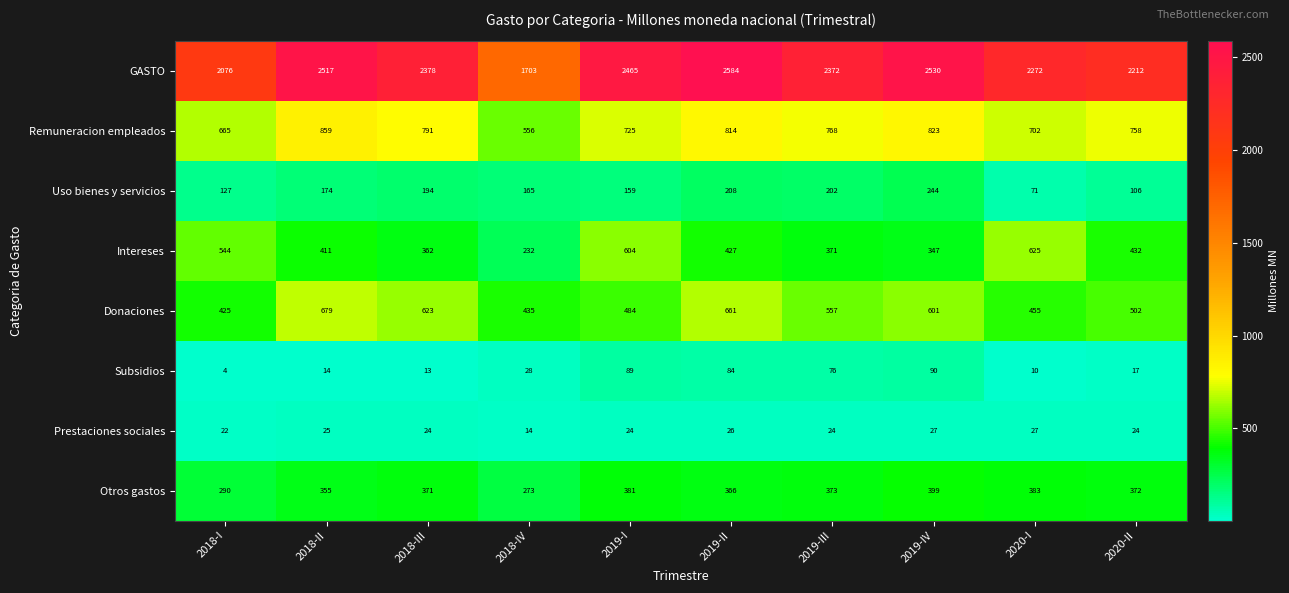

At how many categories does at least one series exceed 755?

10